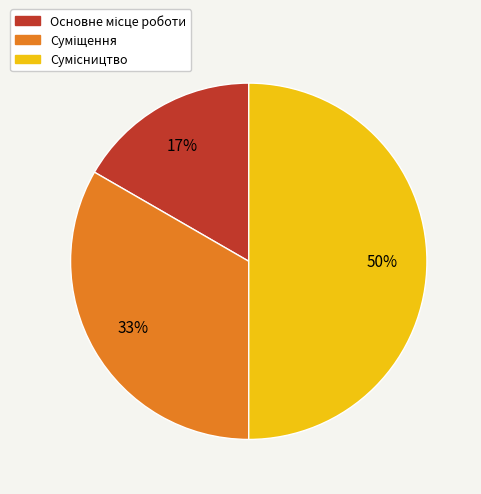

To the nearest percent, what is the difference between the largest and smallest slice percentages?

33%